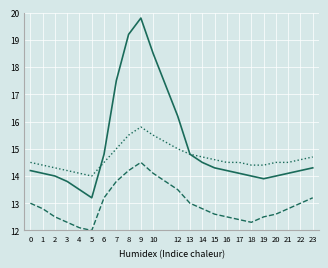

What is the total value across all series at 14?

42.0